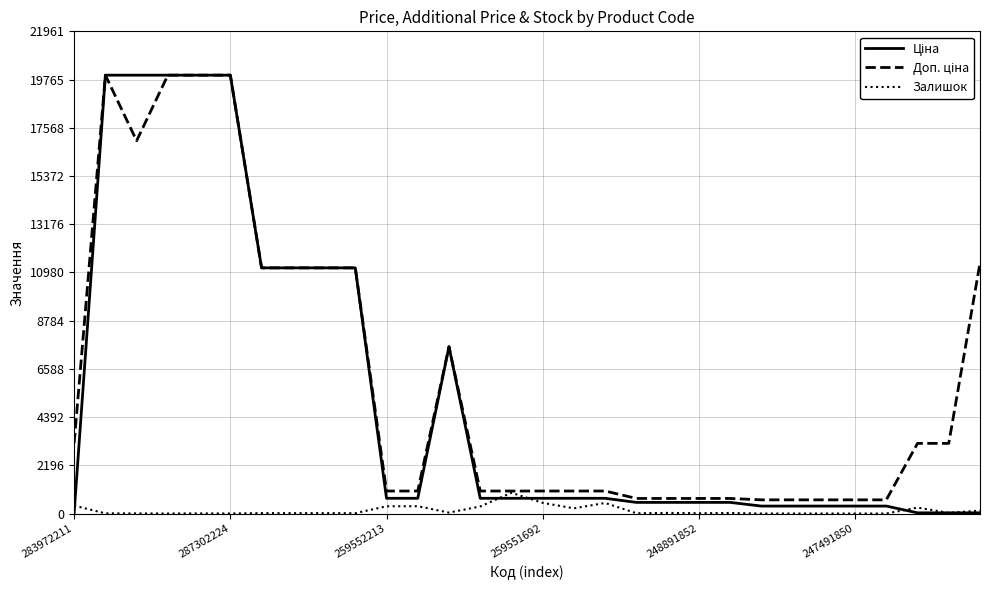

Count the number of categories in the chart.

30